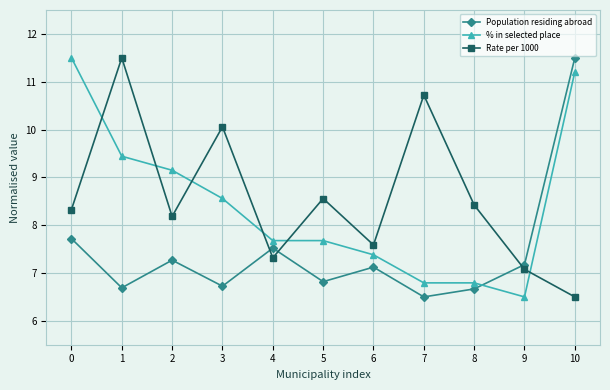

Which category has the lowest value in the Population residing abroad series?

7